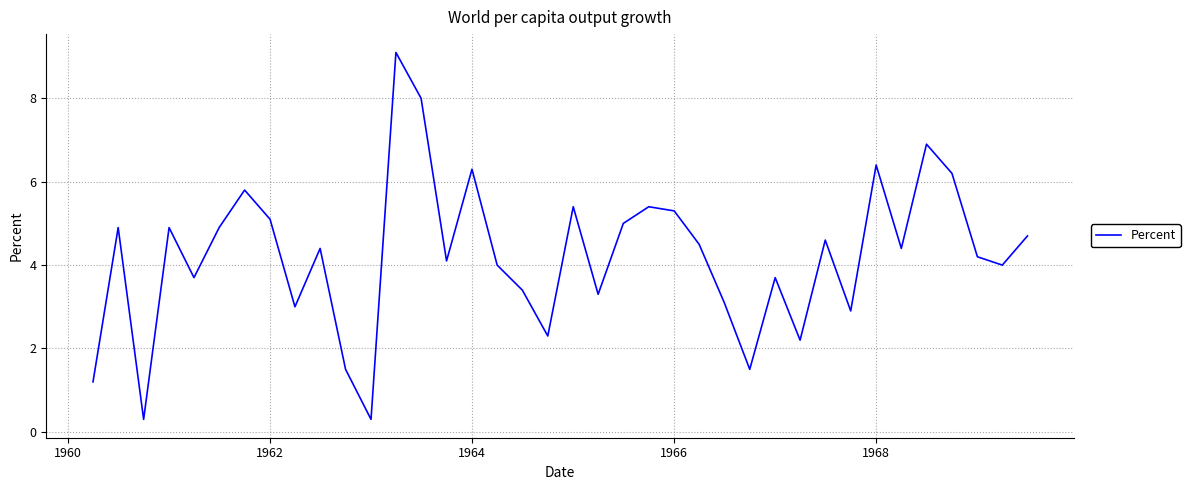

What is the smallest value displayed?

0.3